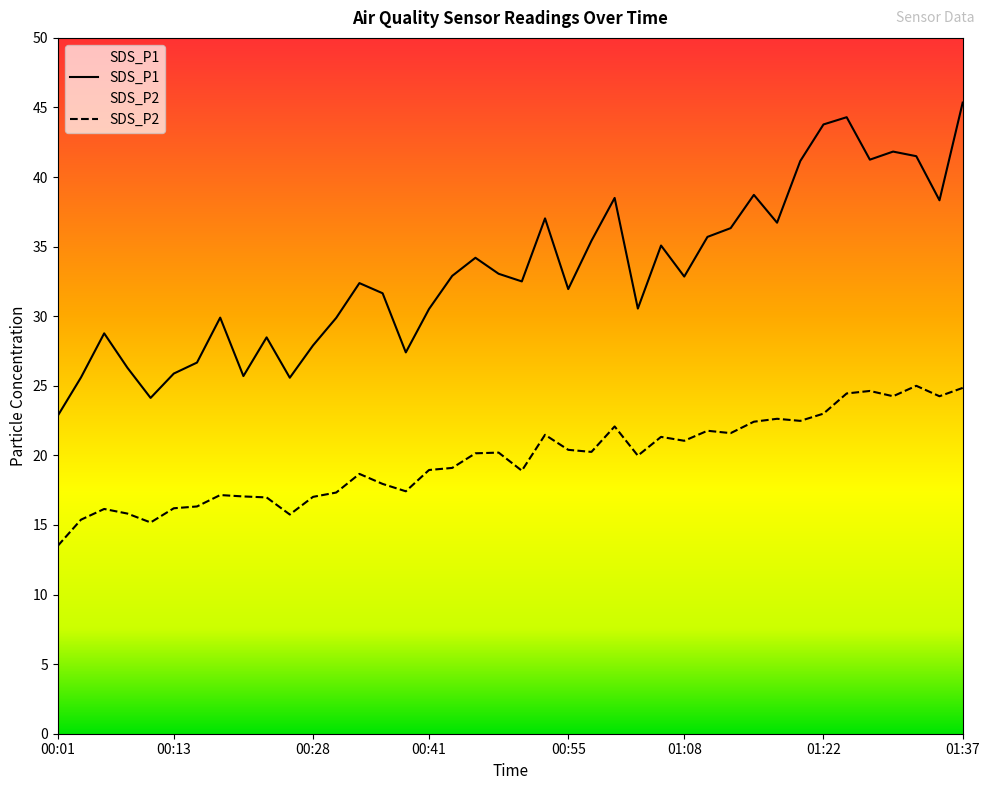

What is the value of the SDS_P2 point at the 15th from the left?

17.9